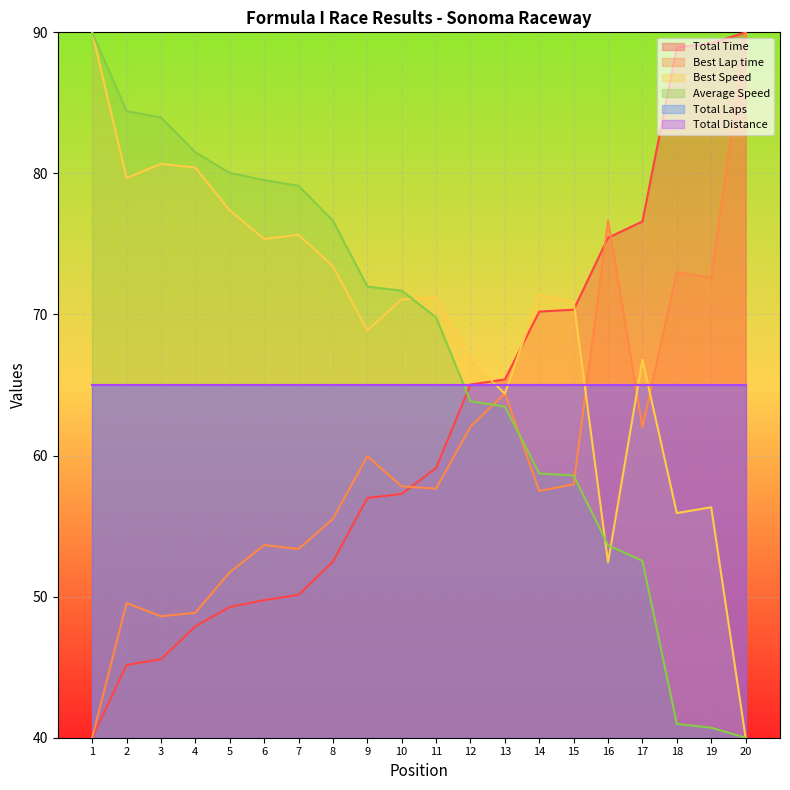

How many intersections are there between Average Speed and Total Time?

1